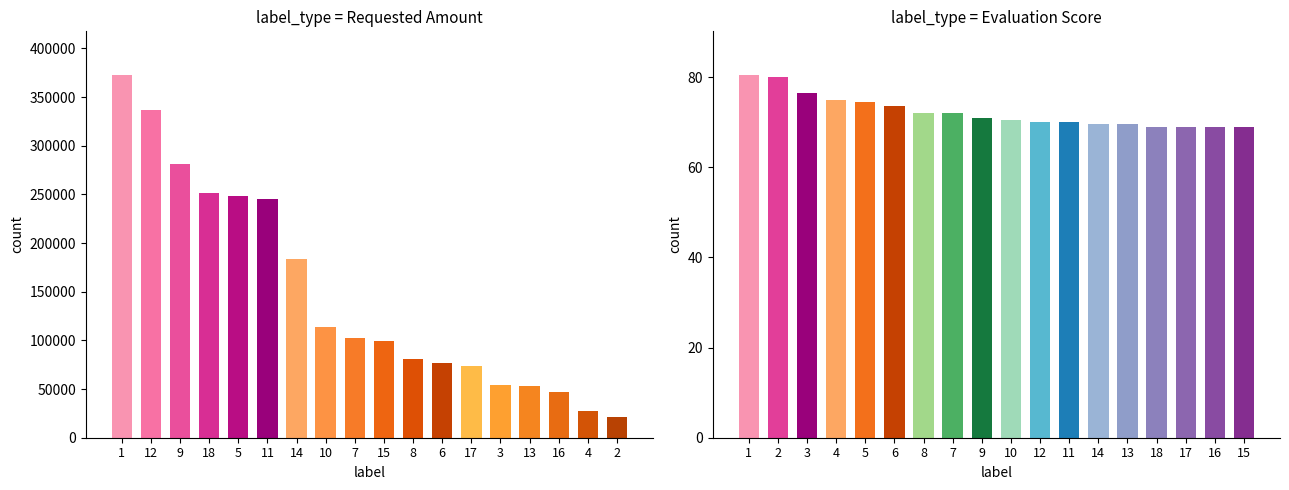

Rank the categories by value from lowest to highest.

2, 4, 16, 13, 3, 17, 6, 8, 15, 7, 10, 14, 11, 5, 18, 9, 12, 1